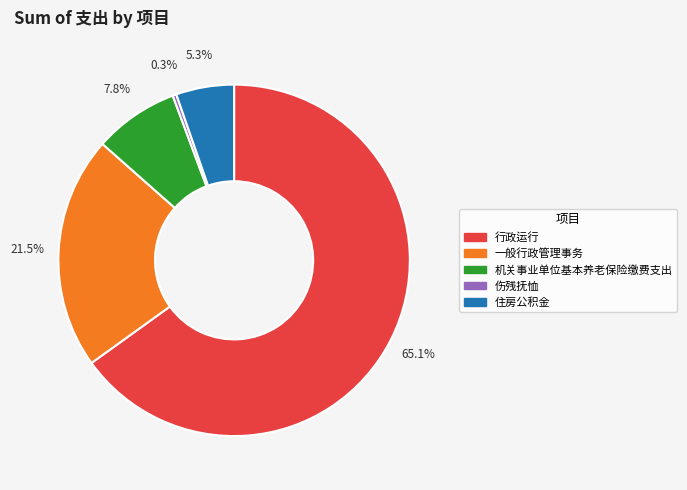

How many slices are in this pie chart?

5